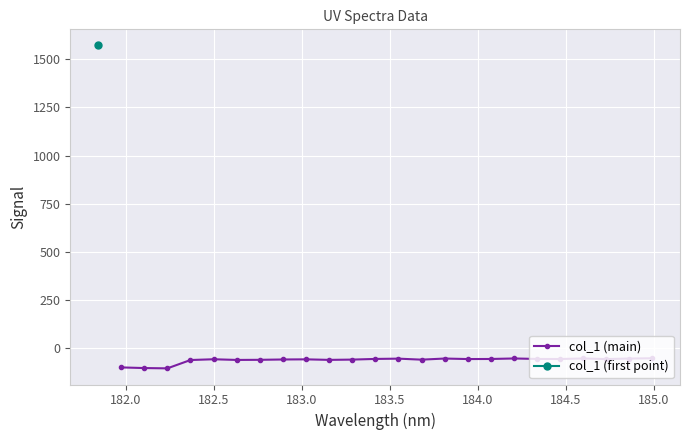

What is the difference between the maximum and minimum values?

52.4